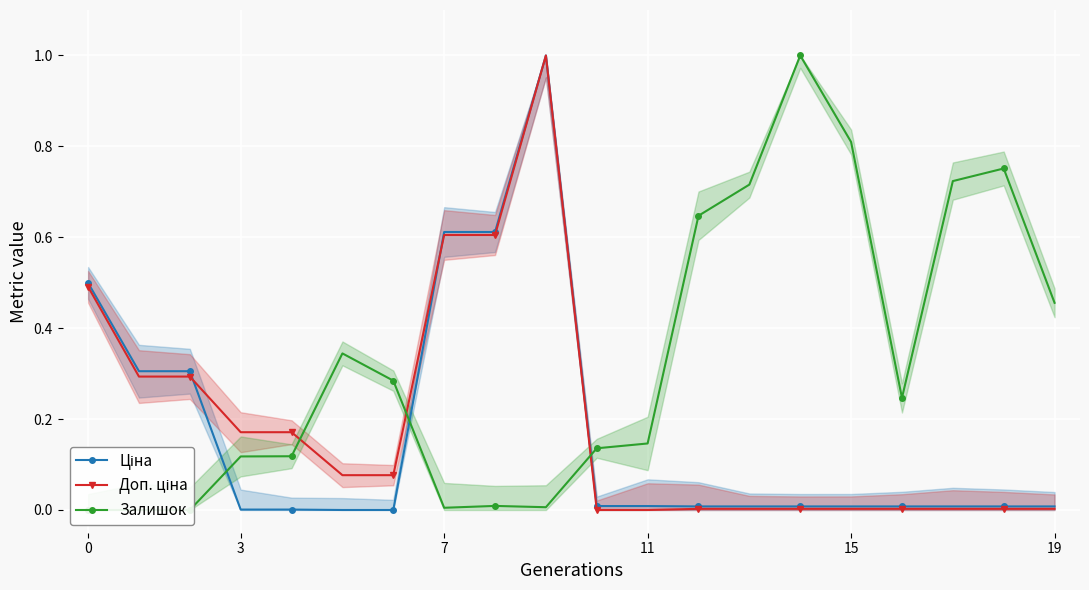

The value of Ціна at 12 is 0.0. True or false?

True